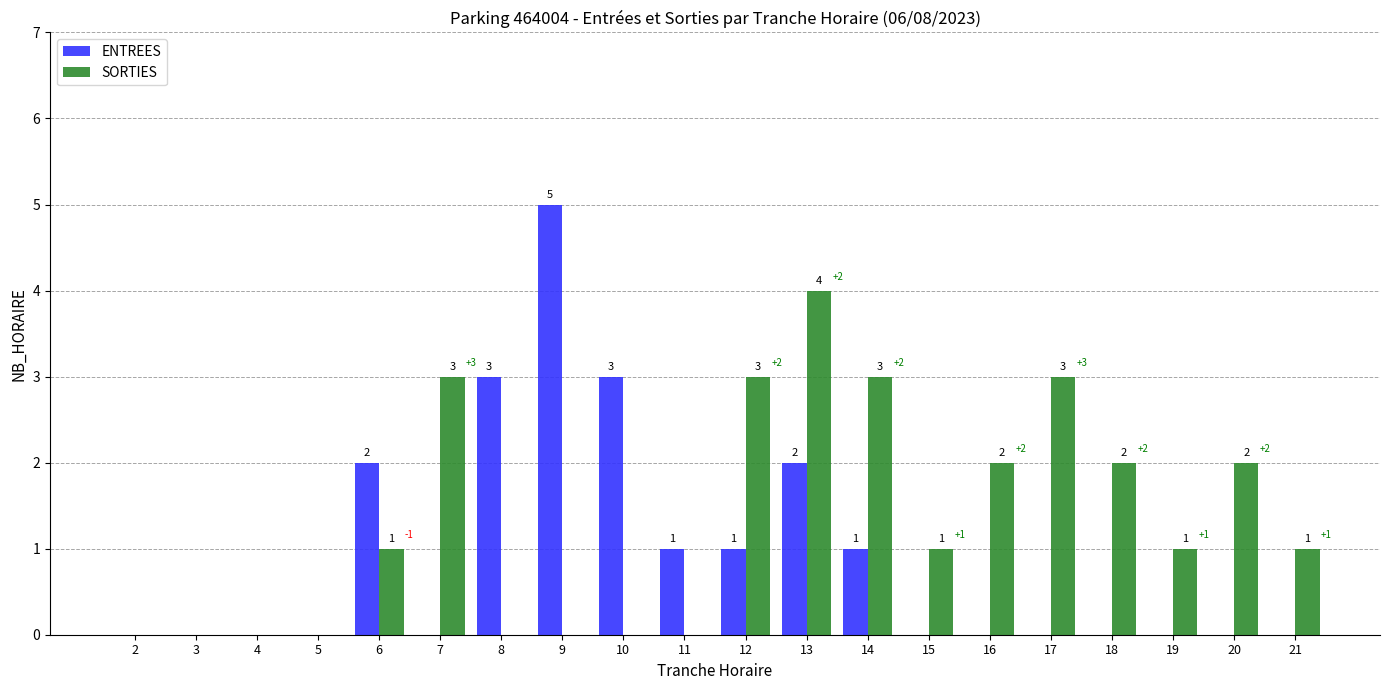

How many distinct data groups are displayed?

2